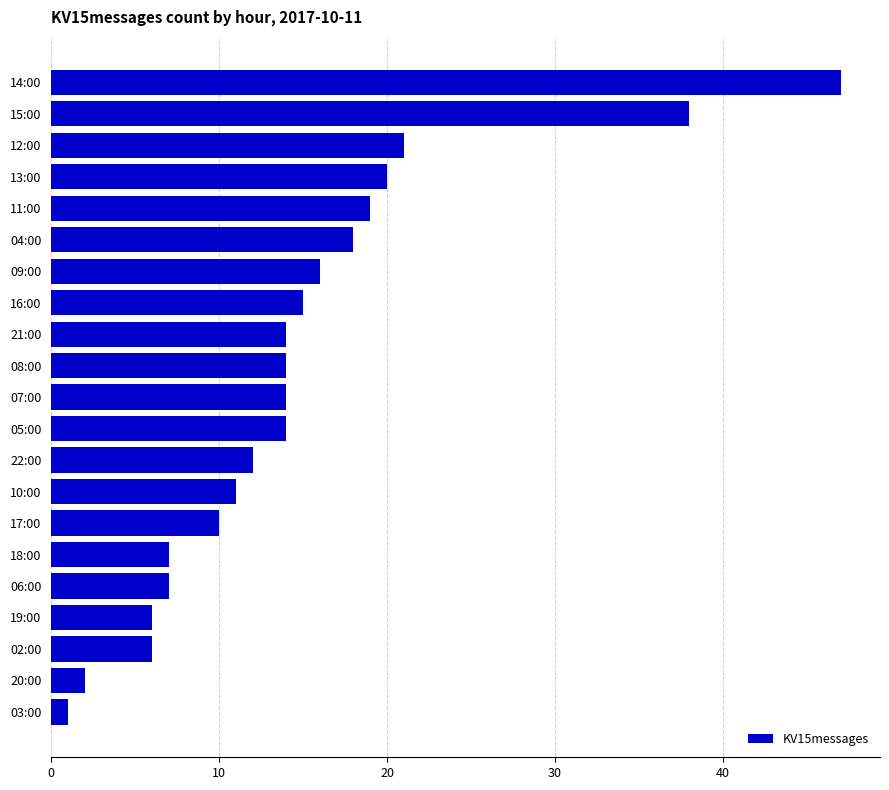

Are the bars horizontal?

Yes